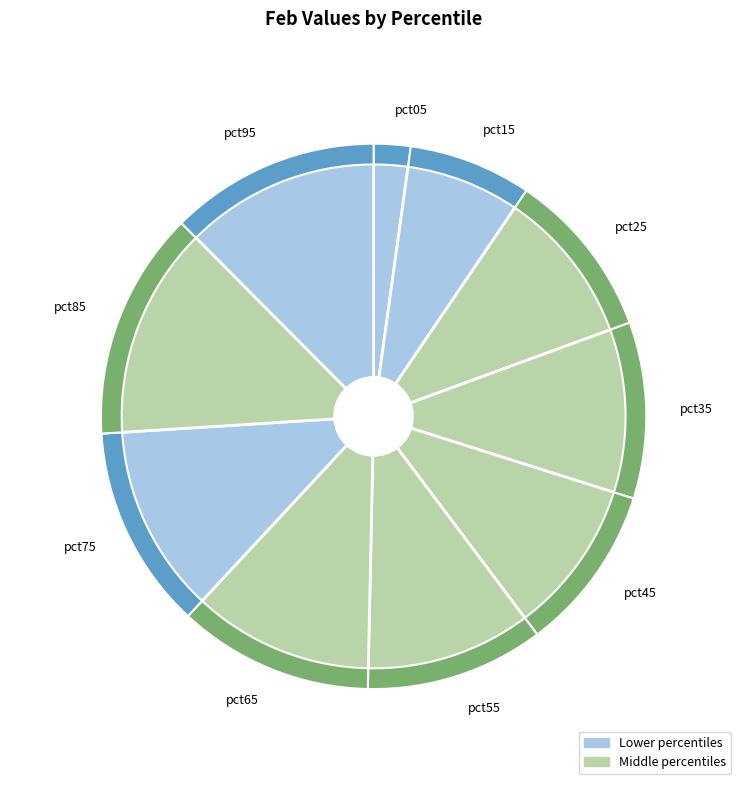

Is there a majority slice in this chart?

No